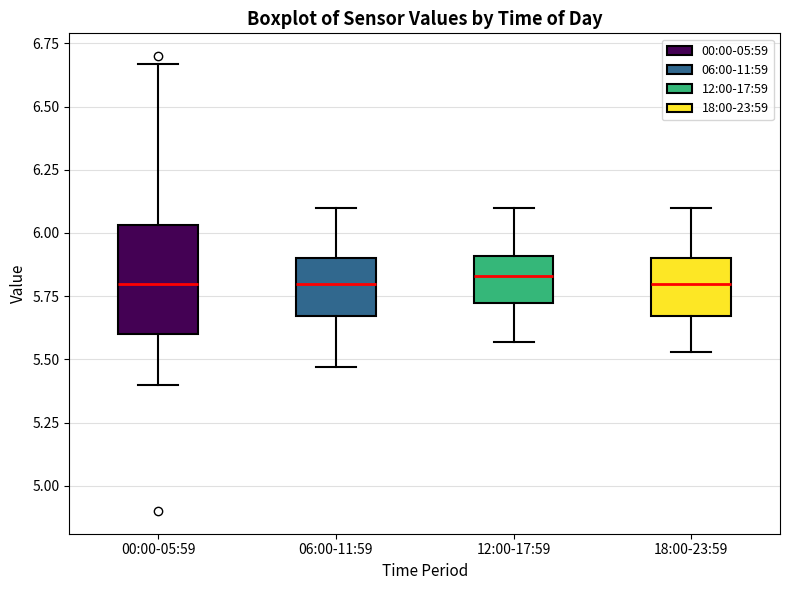

Reading left to right, read every box against the y-axis: the position of its median line, the range the box covers, and the ends of its whiskers. The values are not printed on the chart, so give them approximately, as read against the axis.

00:00-05:59: median 5.80, box 5.60 to 6.05, whiskers 5.40 to 6.65
06:00-11:59: median 5.80, box 5.65 to 5.90, whiskers 5.45 to 6.10
12:00-17:59: median 5.85, box 5.70 to 5.90, whiskers 5.55 to 6.10
18:00-23:59: median 5.80, box 5.65 to 5.90, whiskers 5.55 to 6.10